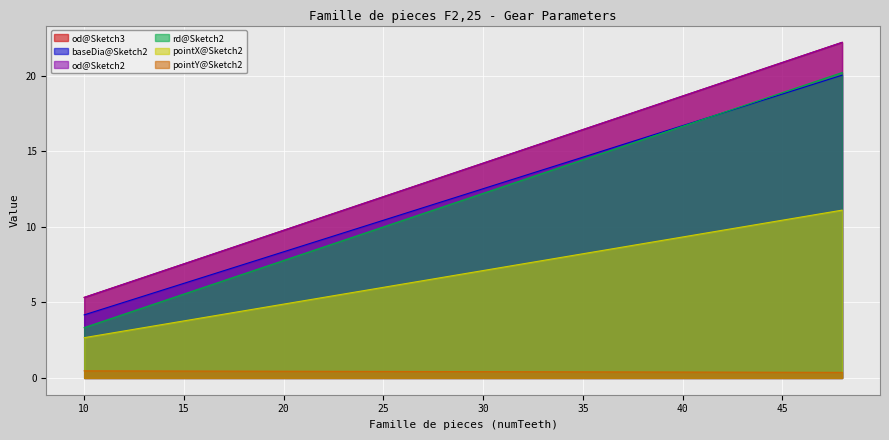

True or false: pointX@Sketch2 has more than 2 interior local peaks.

False